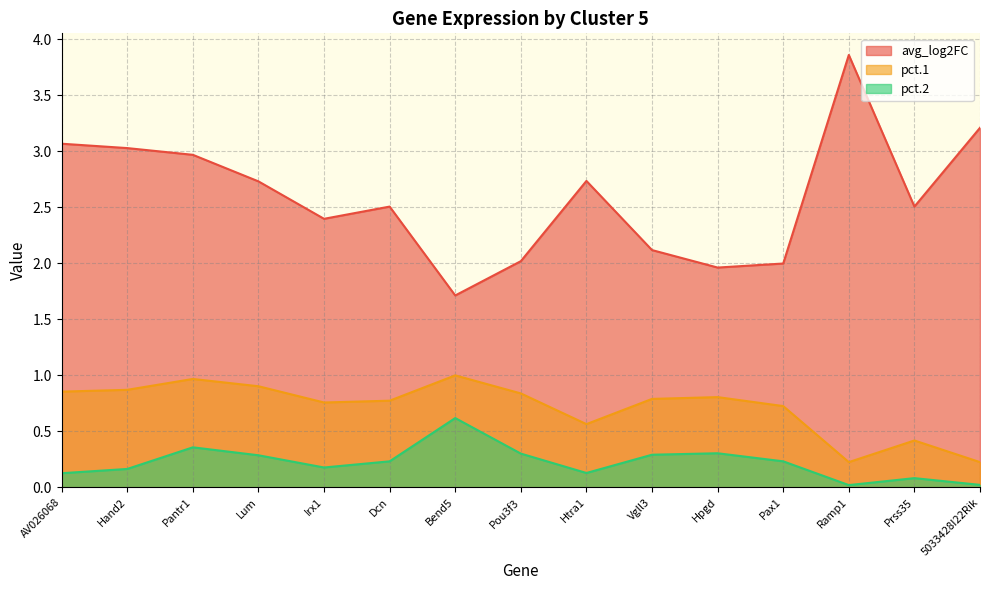

Where is the first local minimum for pct.2?

Irx1